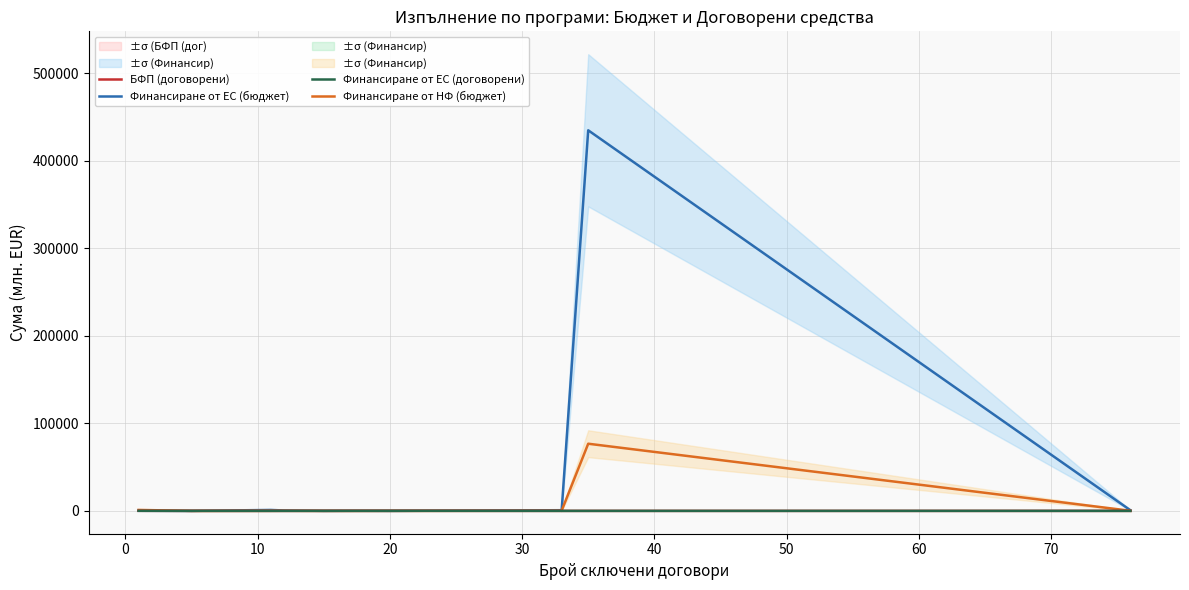

List the series in order of their peak value, highest first.

Финансиране от ЕС (бюджет), Финансиране от НФ (бюджет), БФП (договорени), Финансиране от ЕС (договорени)